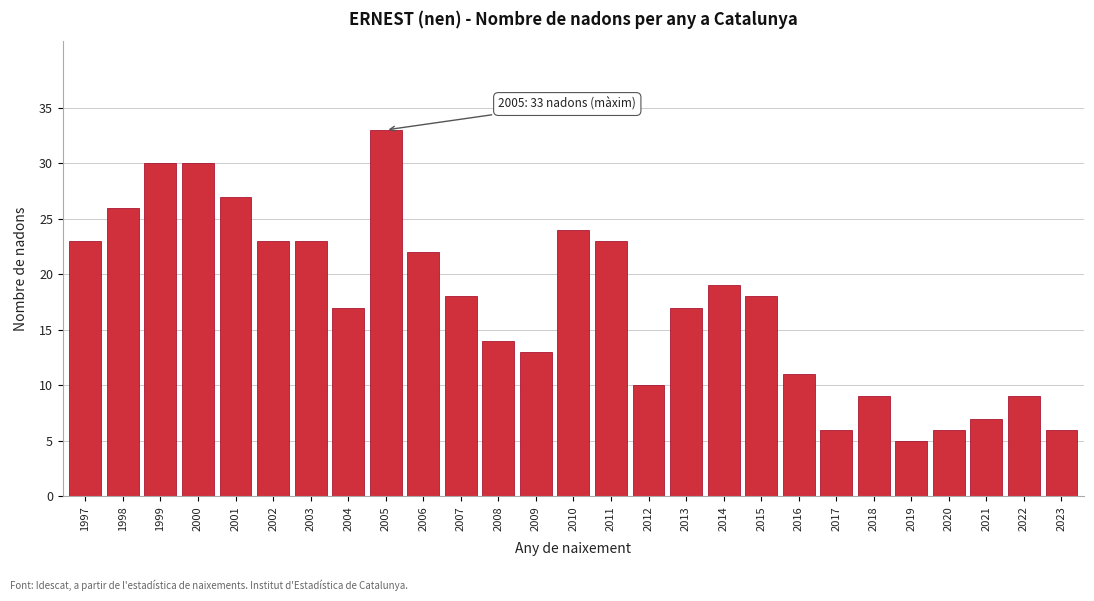

Reading left to right, extract all data points from this chart.

1997=23	1998=26	1999=30	2000=30	2001=27	2002=23	2003=23	2004=17	2005=33	2006=22	2007=18	2008=14	2009=13	2010=24	2011=23	2012=10	2013=17	2014=19	2015=18	2016=11	2017=6	2018=9	2019=5	2020=6	2021=7	2022=9	2023=6